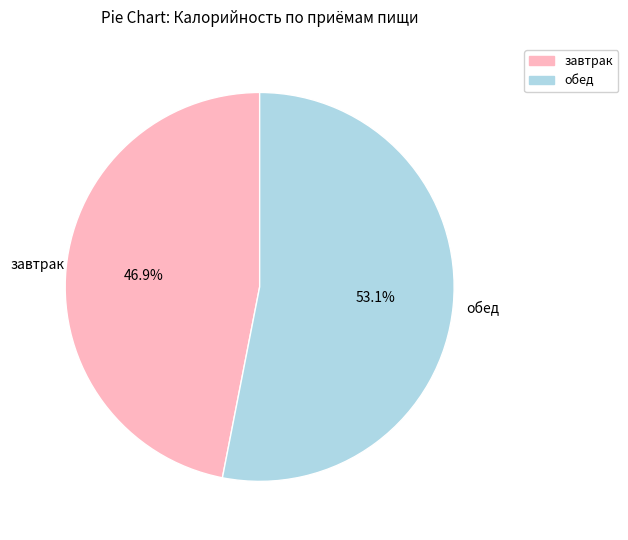

How many segments does this pie chart have?

2